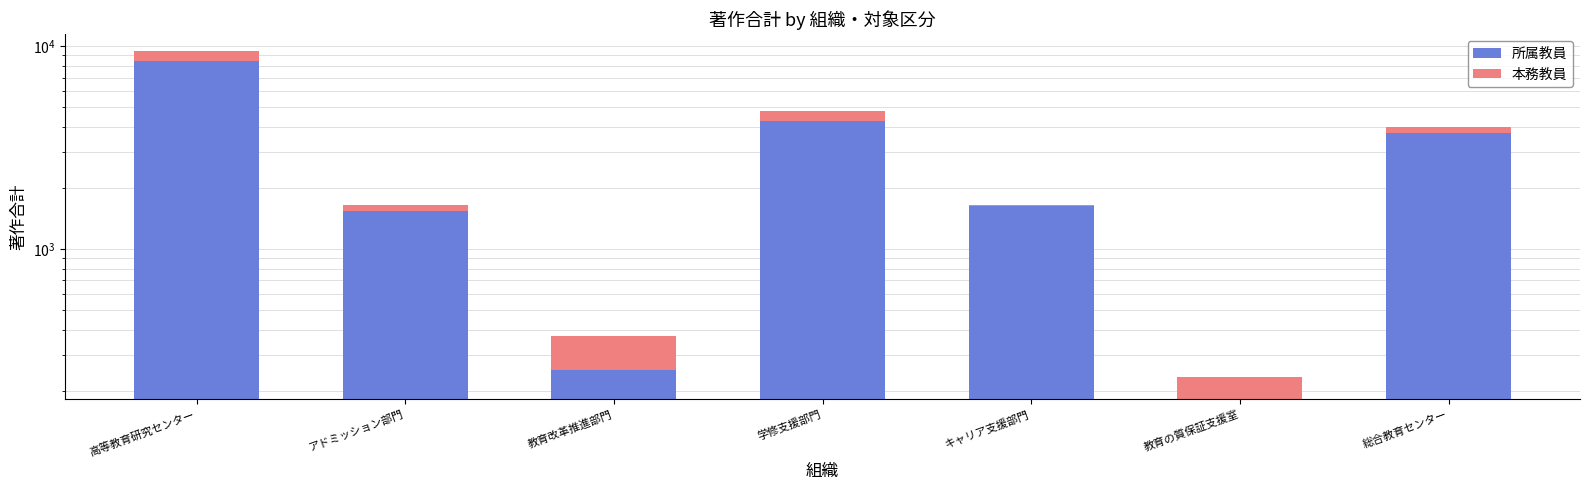

Between 教育改革推進部門 and 教育の質保証支援室, which is larger?

教育改革推進部門